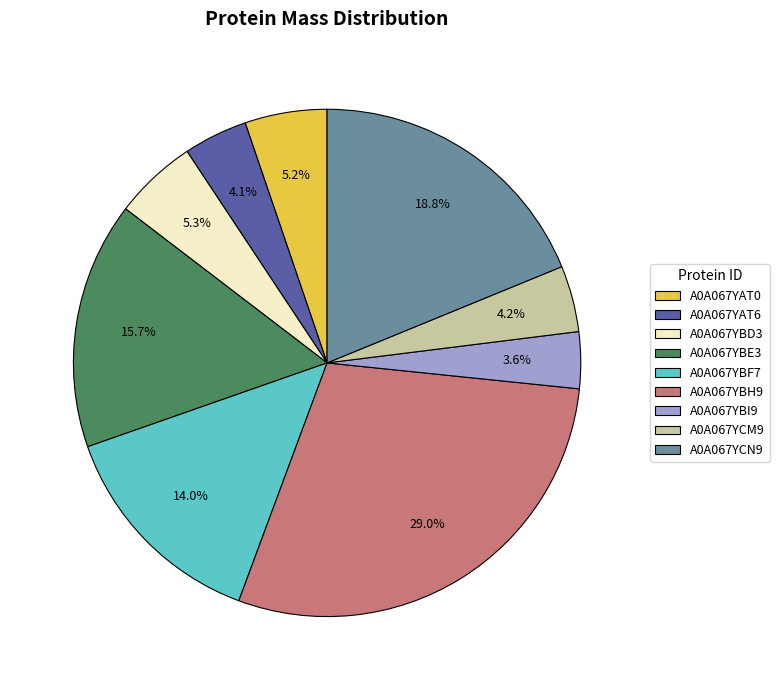

Count the number of slices in the pie.

9